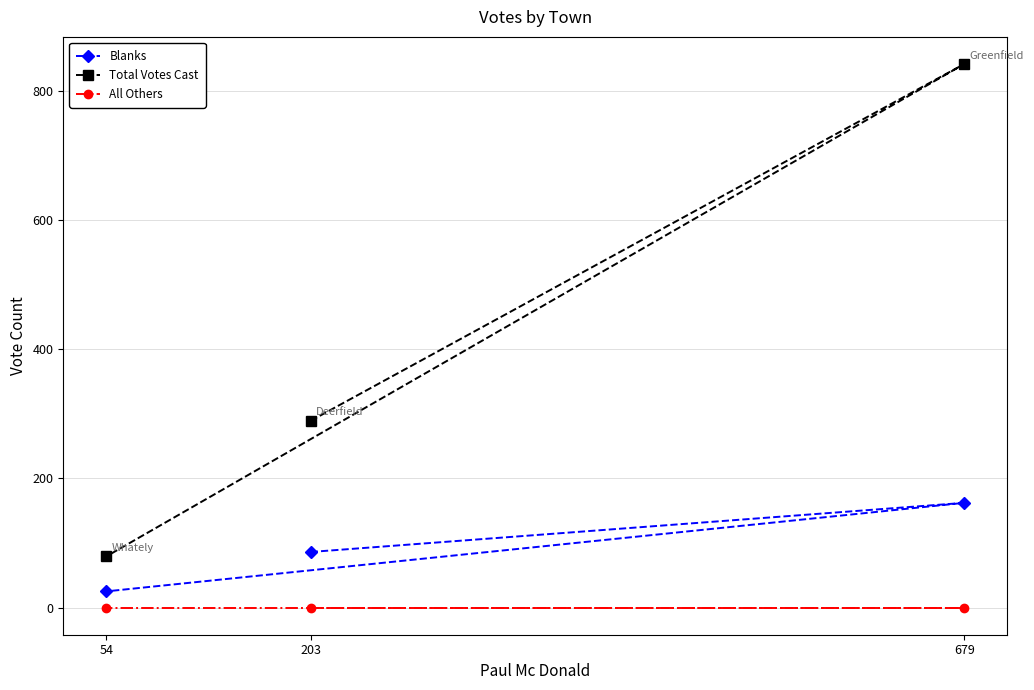

How many Total Votes Cast values are between 79 and 841?

3